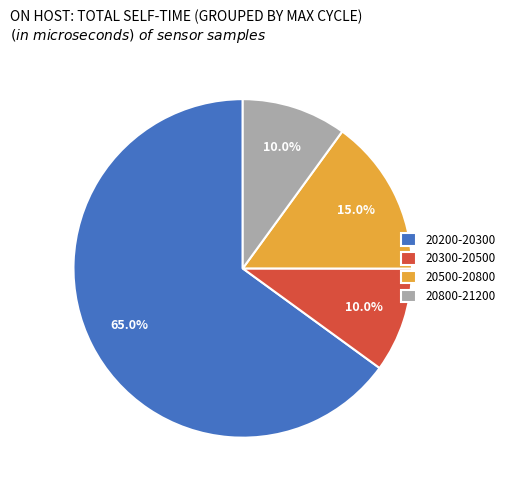

What is the largest slice in the pie chart?

20200-20300